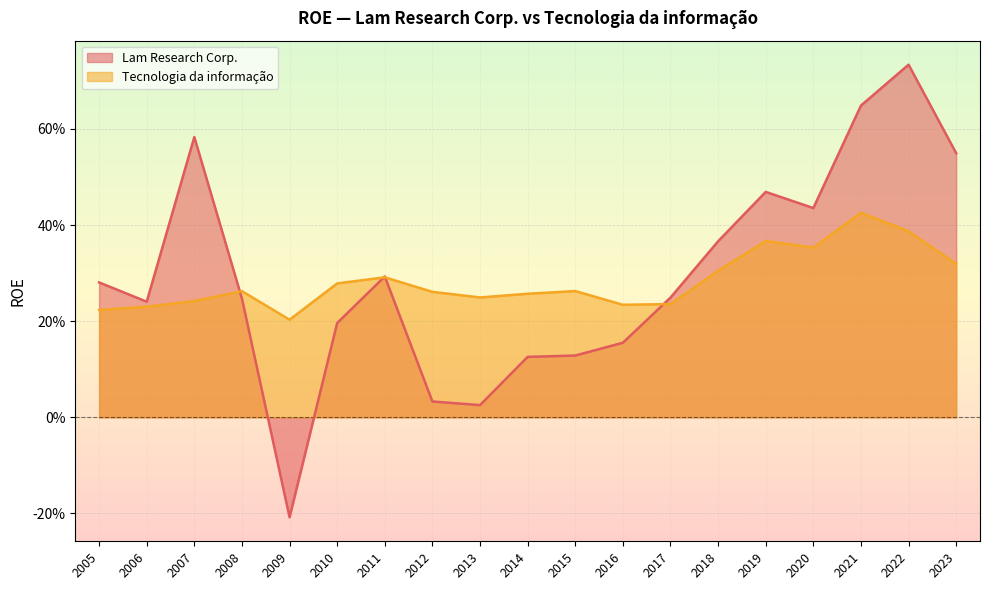

The value of Tecnologia da informação at 2021 is 0.1. True or false?

False